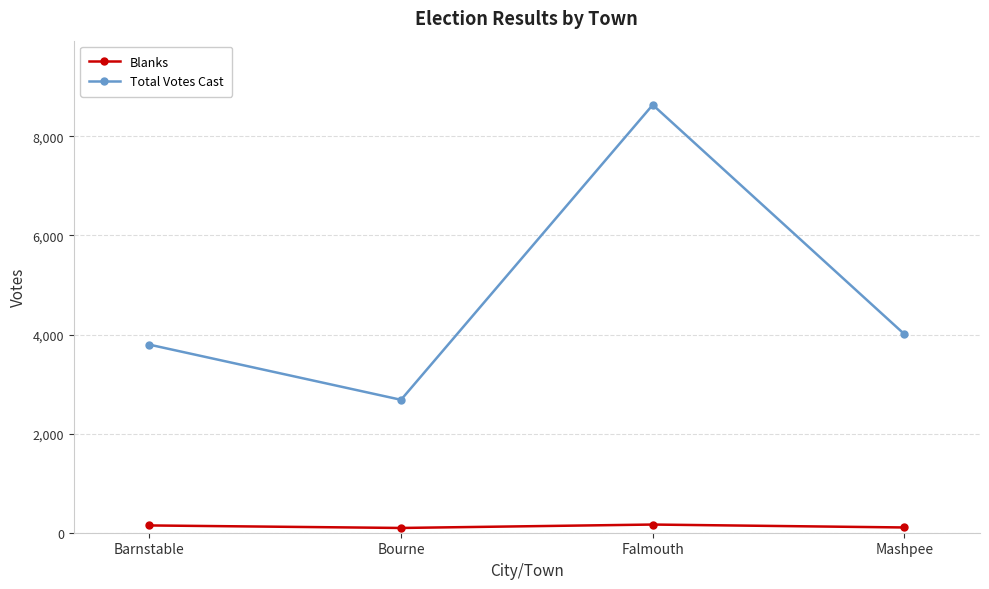

In Blanks, how many points are higher than both neighbors (excluding endpoints)?

1